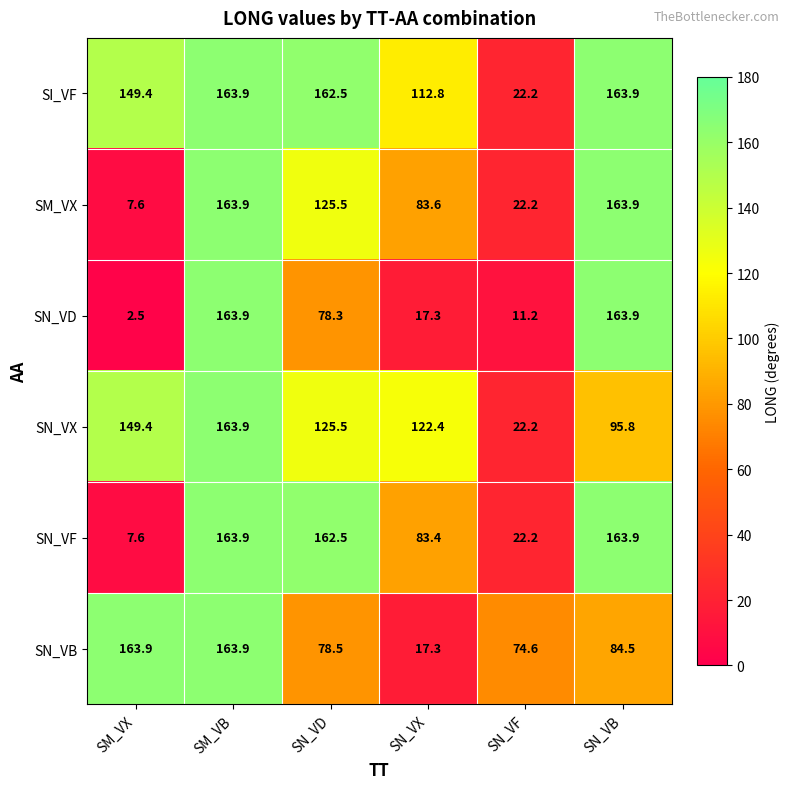

What is the minimum value for SN_VX?

22.2